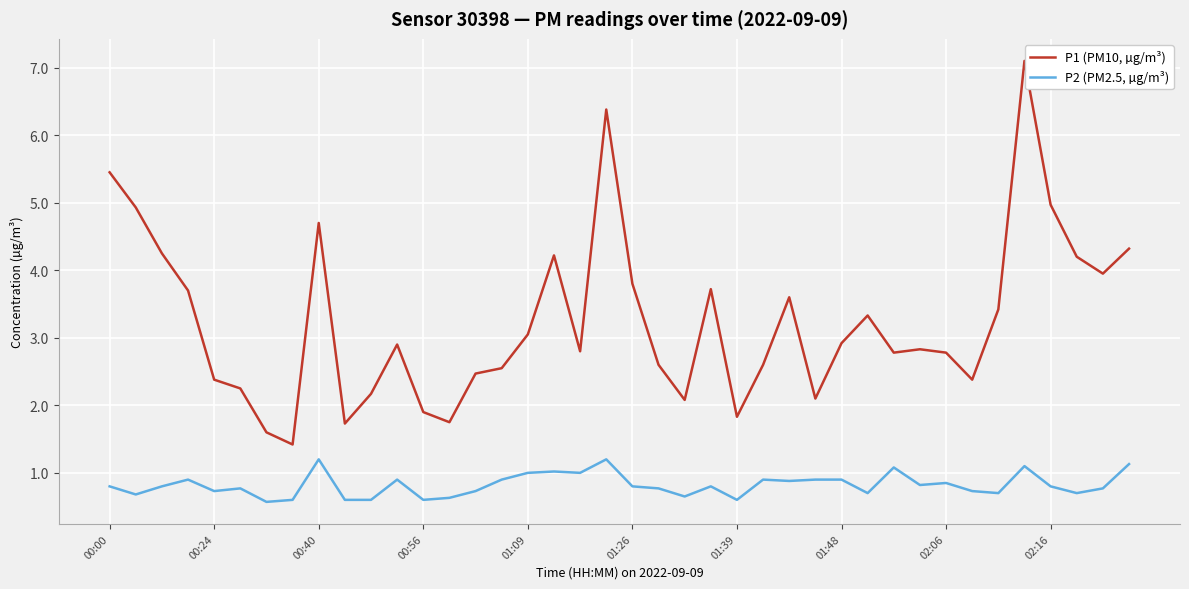

Which series has the largest range (max minus min)?

P1 (PM10, µg/m³)